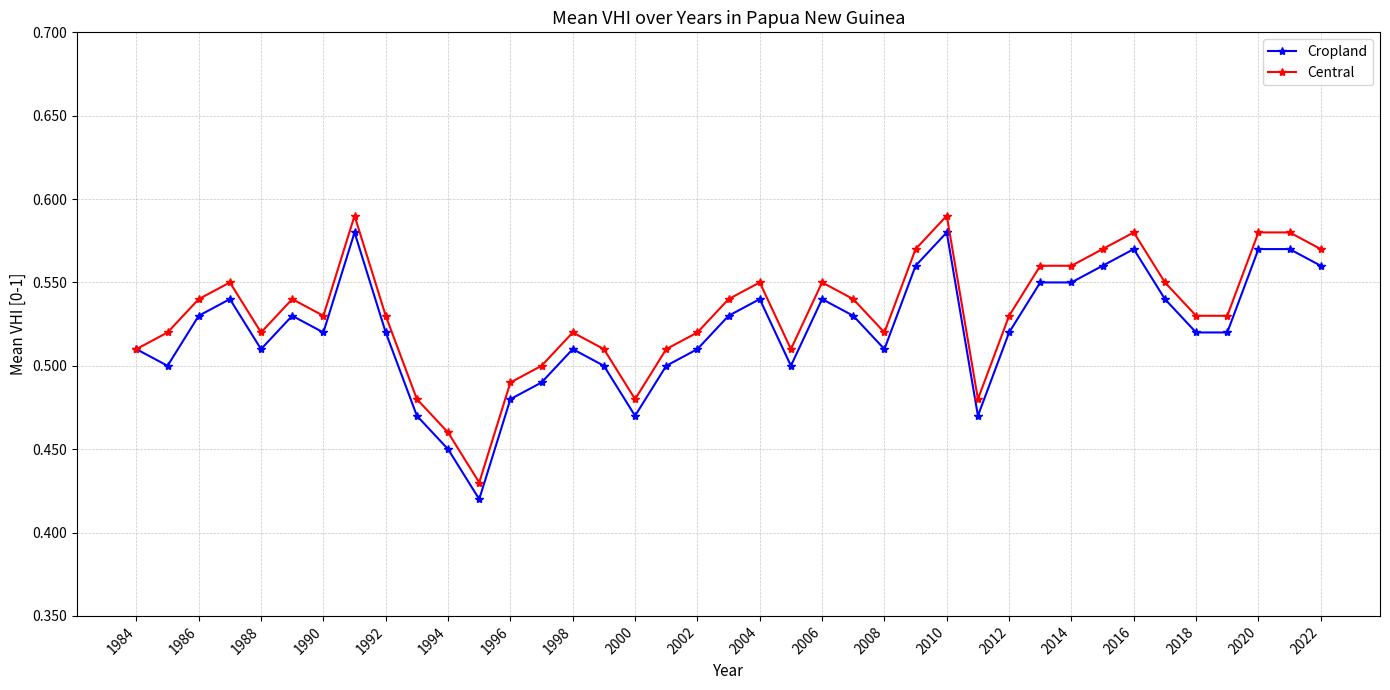

How many Cropland values are between 0 and 1?

39